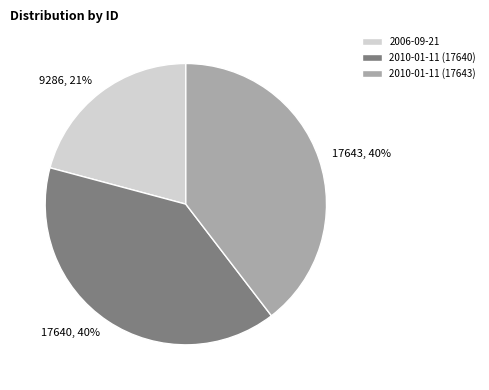

To the nearest percent, what percentage of the pie is 2010-01-11 (17640)?

40%